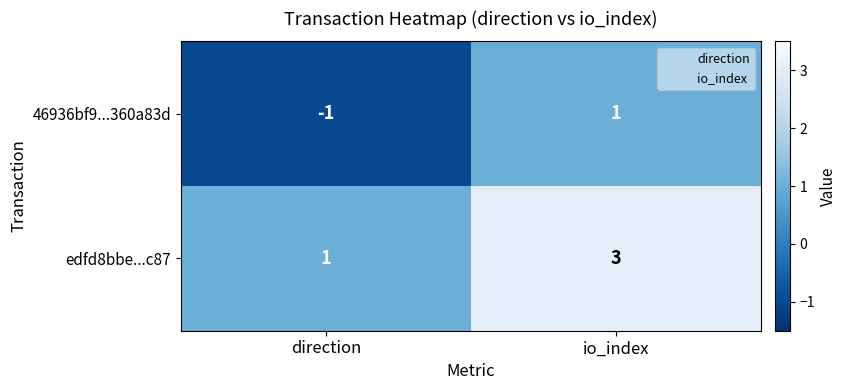

How many series are shown in this chart?

2